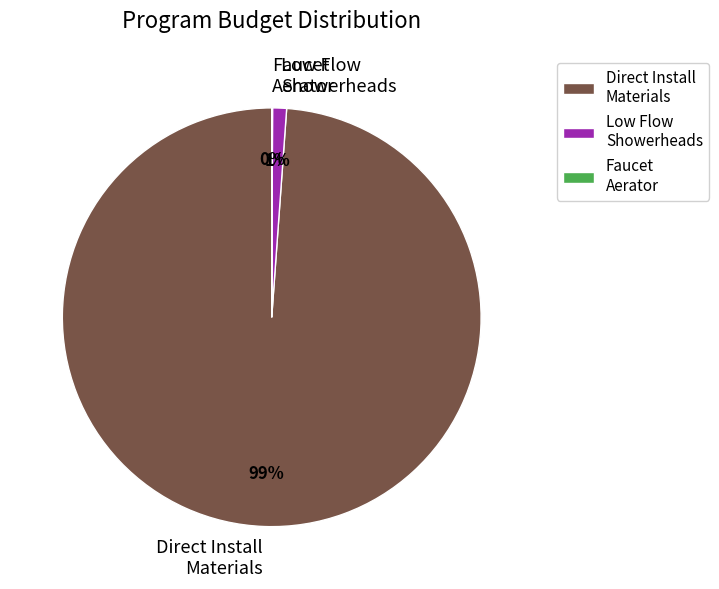

Is there a majority slice in this chart?

Yes